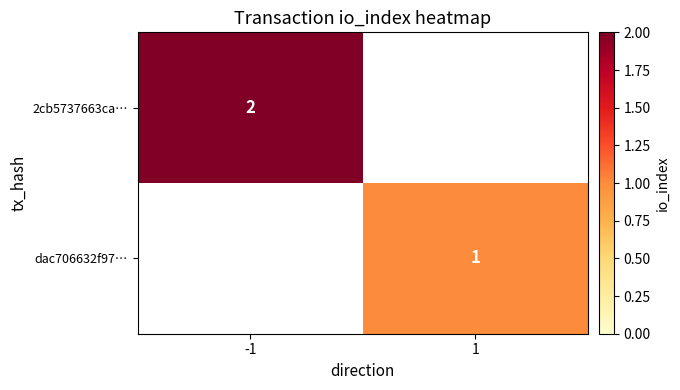

Is it true that 2cb5737663ca… equals 2 at -1?

True